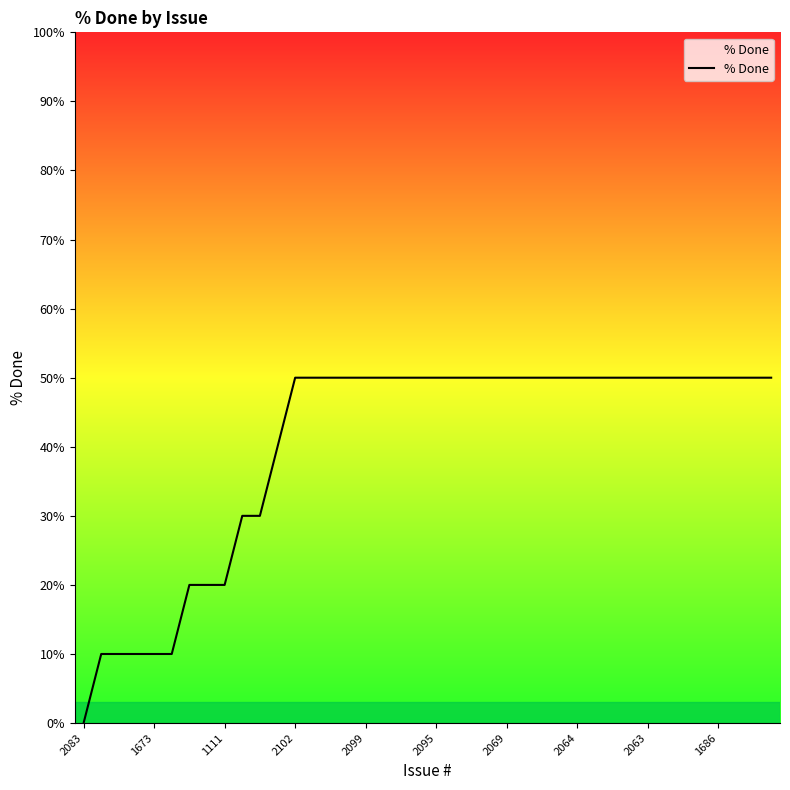

What is the difference between the maximum and minimum values?

50